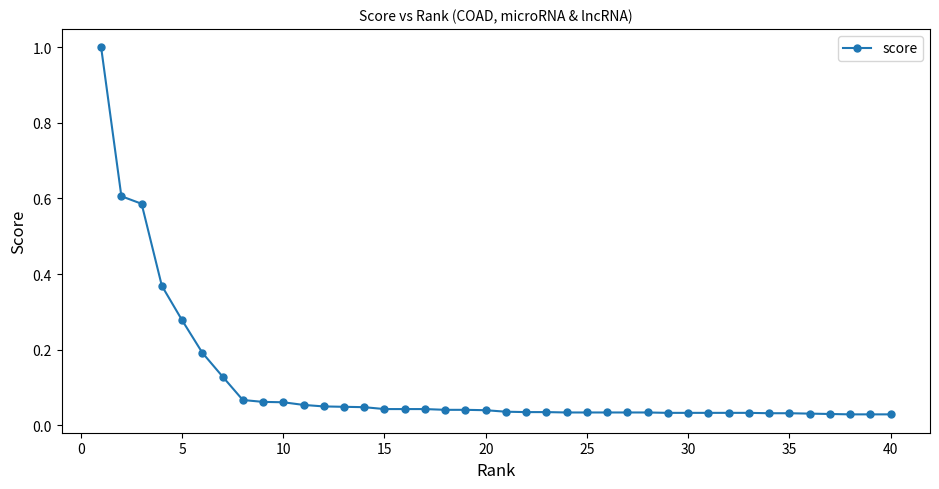

What is the maximum value shown in the chart?

1.0